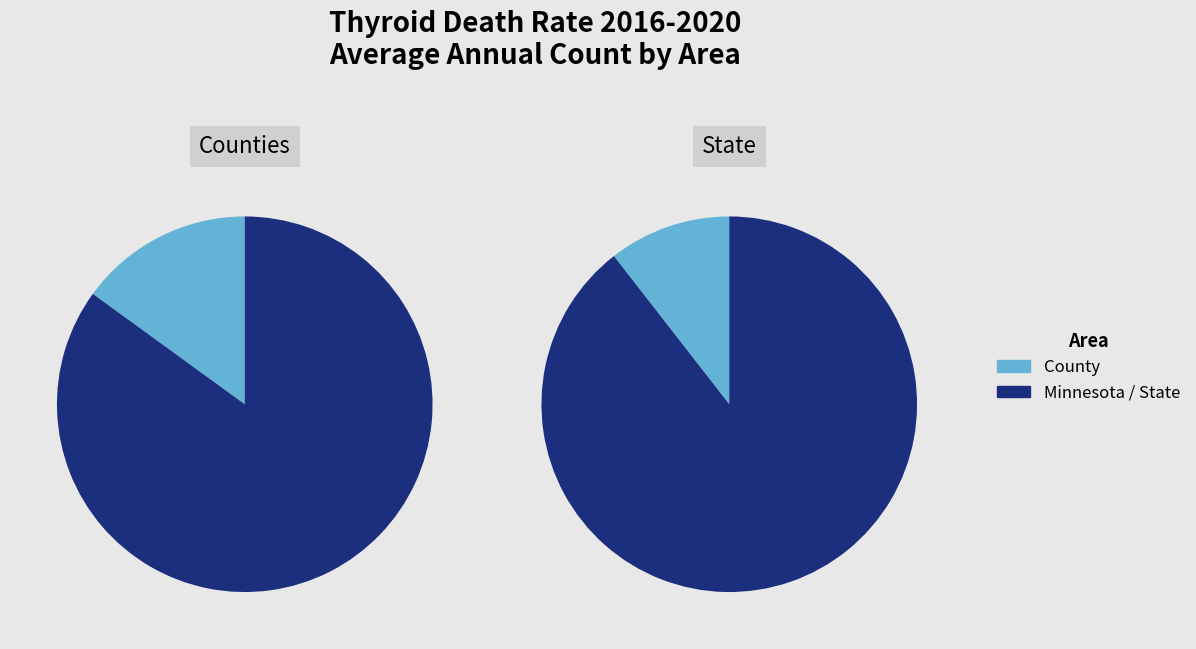

True or false: Hennepin County accounts for 14% of the total.

True